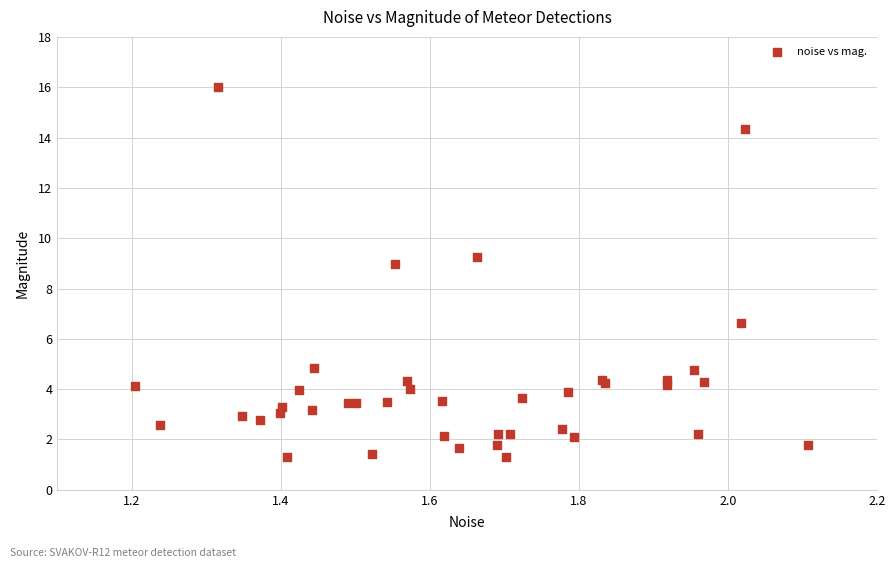

What Y value in the scatter plot is closest to 8?

9.0